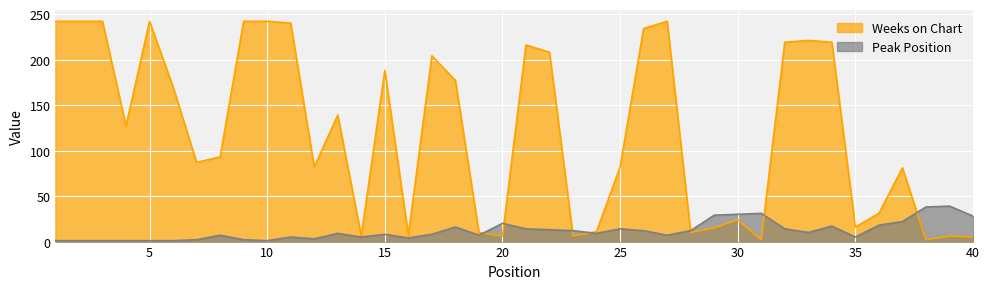

Reading left to right, what are all the values shown in this chart?

Weeks on Chart: 242	242	242	127	242	170	87	93	242	242	240	82	139	6	188	7	204	177	10	6	216	208	6	11	82	234	242	10	15	24	2	219	221	219	16	31	81	2	6	5
Peak Position: 1	1	1	1	1	1	2	7	2	1	5	3	9	5	8	4	8	16	7	20	14	13	12	9	14	12	7	12	29	30	31	14	10	17	5	18	22	38	39	28